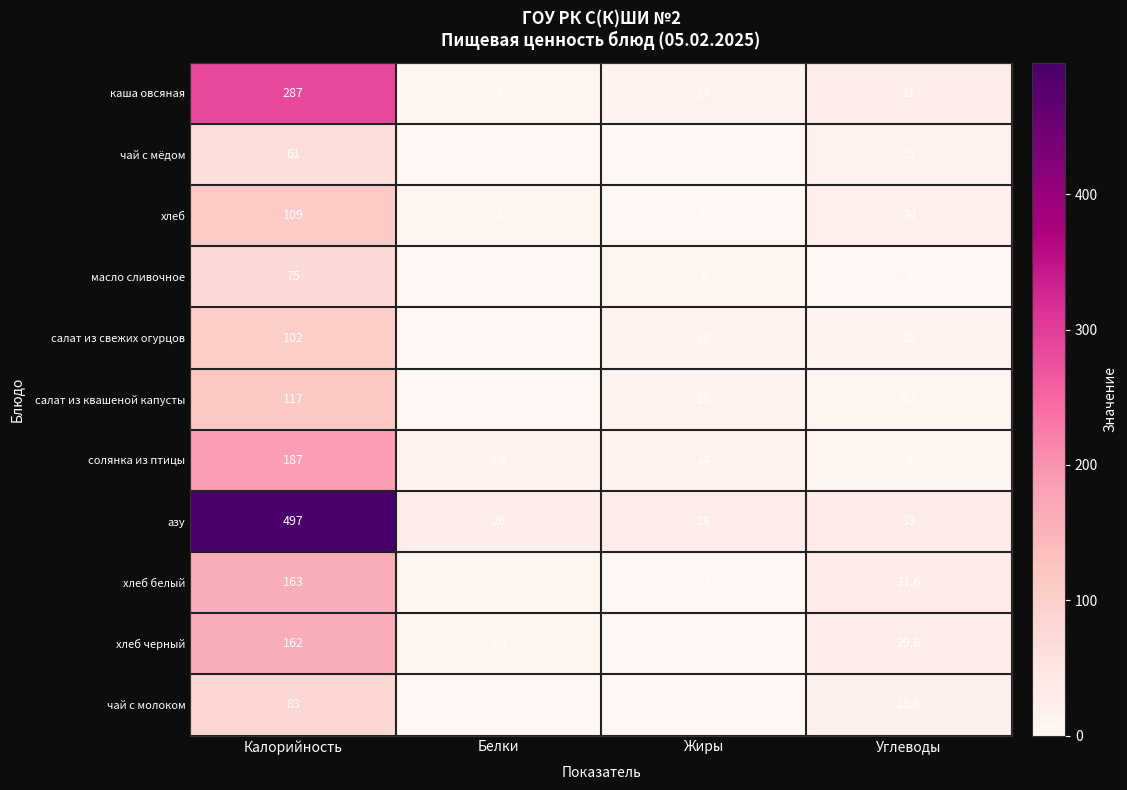

Where does the солянка из птицы series first go above 14?

Калорийность